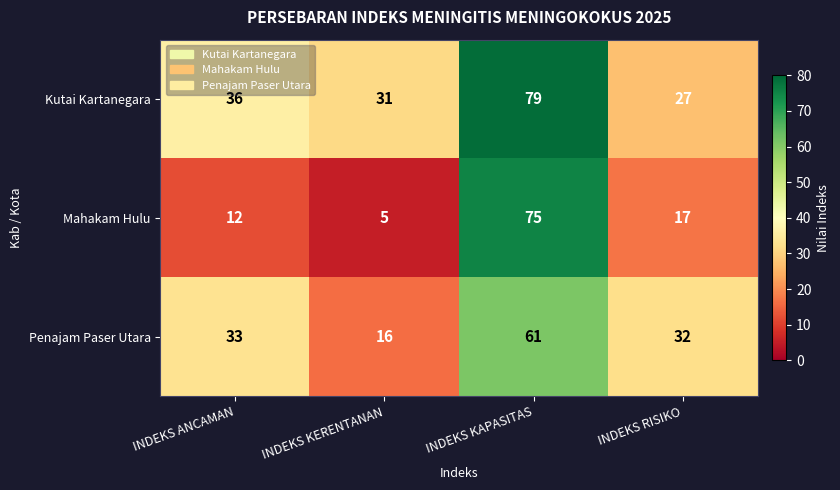

Reading left to right, extract all data points from this chart.

Kutai Kartanegara: 36	31	79	27
Mahakam Hulu: 12	5	75	17
Penajam Paser Utara: 33	16	61	32